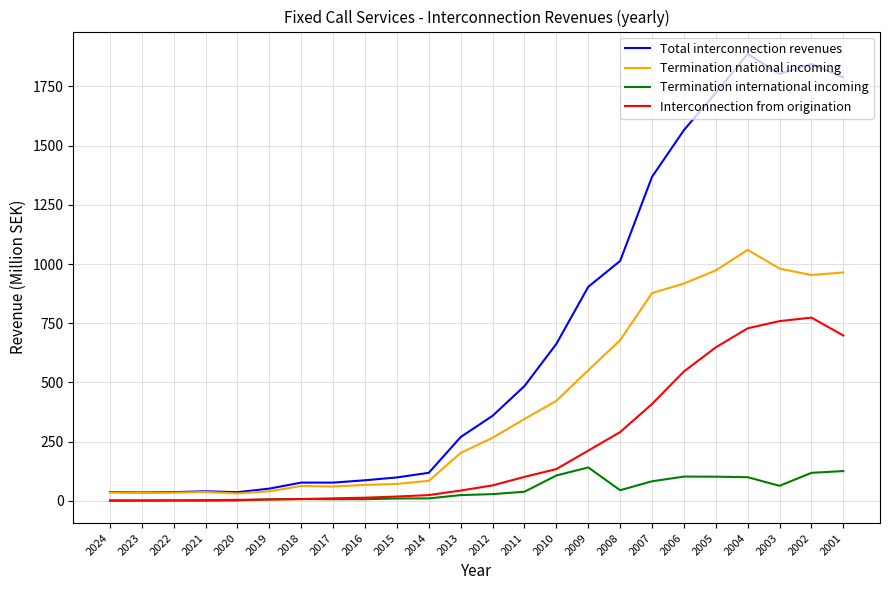

Is the value of Interconnection from origination at 2004 greater than the value of Total interconnection revenues at 2021?

Yes